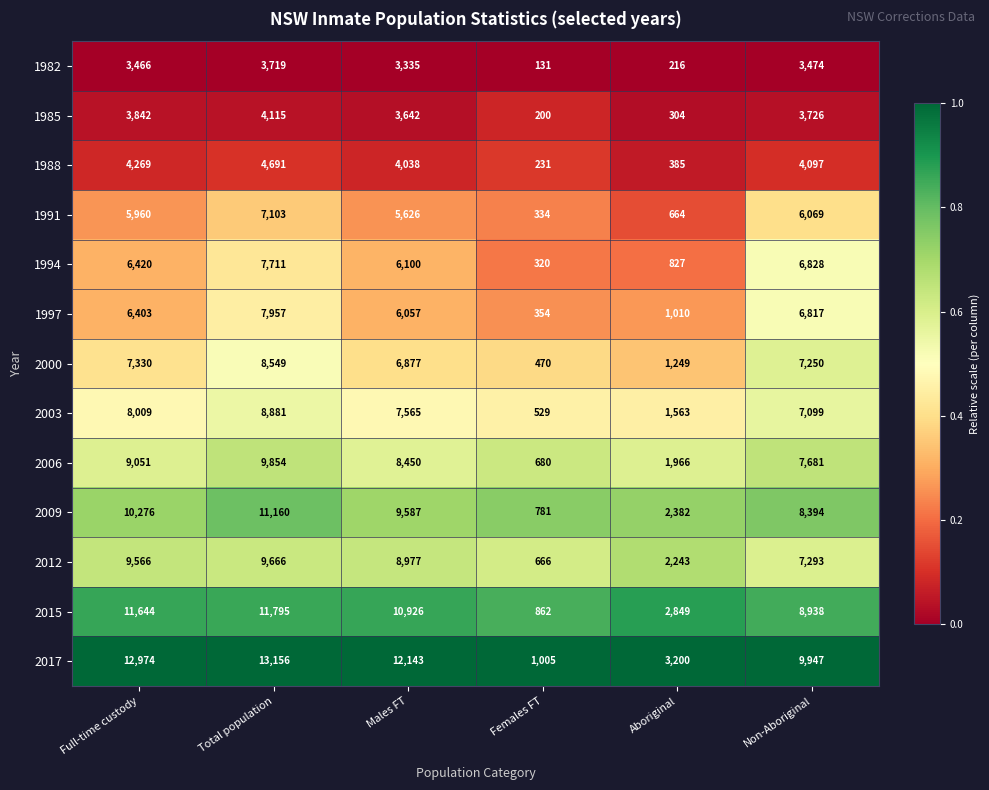

Where is 2003 nearest to the value 4705?

Non-Aboriginal